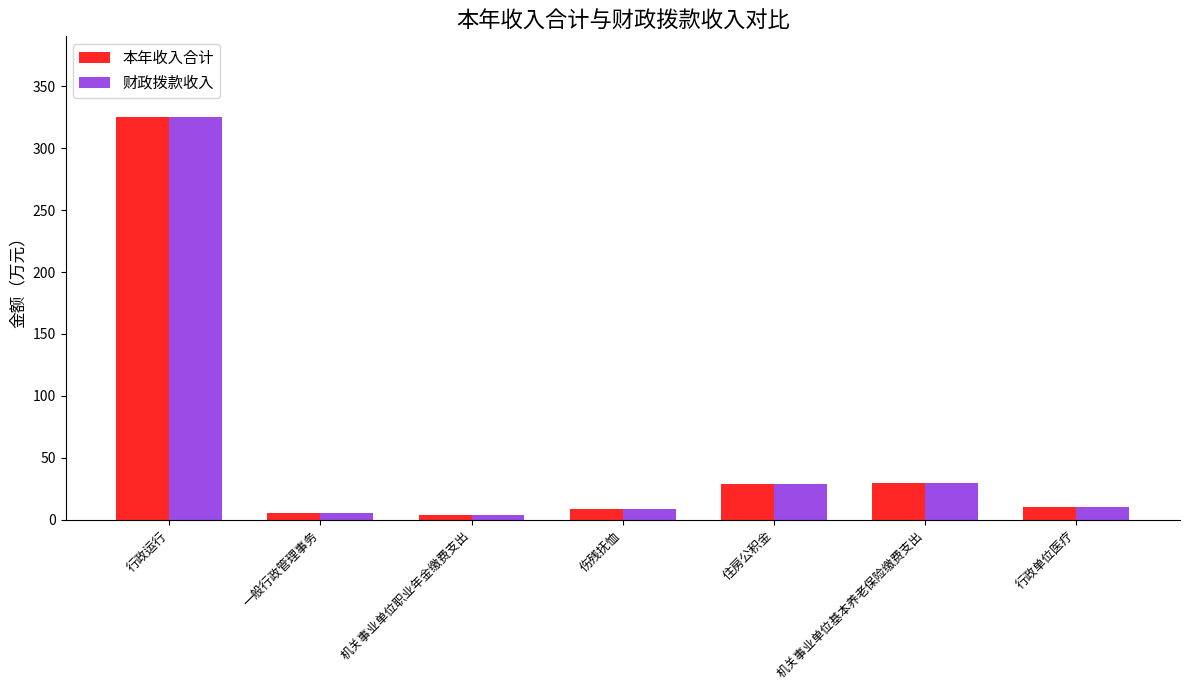

What is the maximum value shown in the chart?

325.3